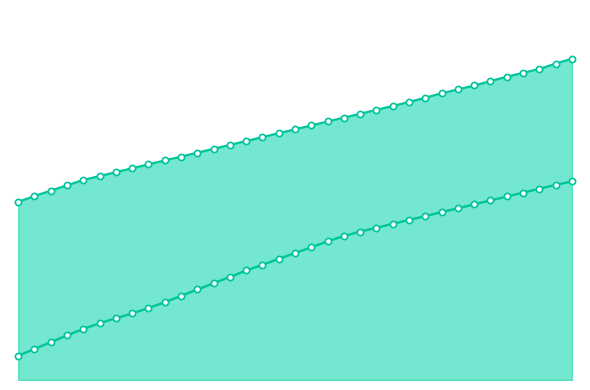

Which series reaches the minimum Y coordinate?

２級給料月額